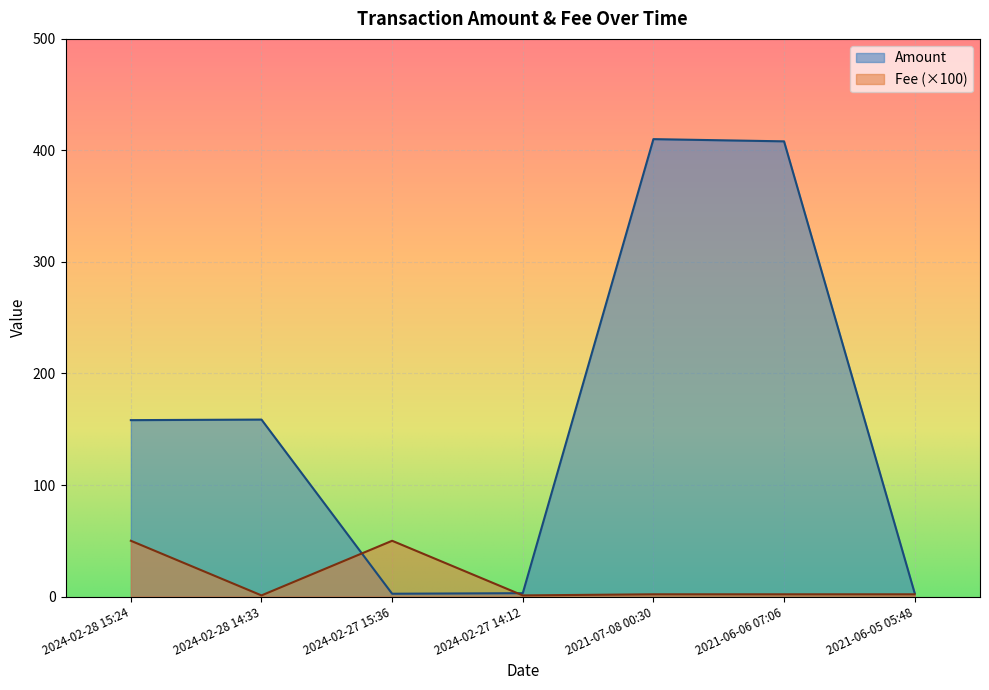

What is the difference between the Amount values at 2024-02-28 15:24 and 2024-02-27 14:12?

155.2